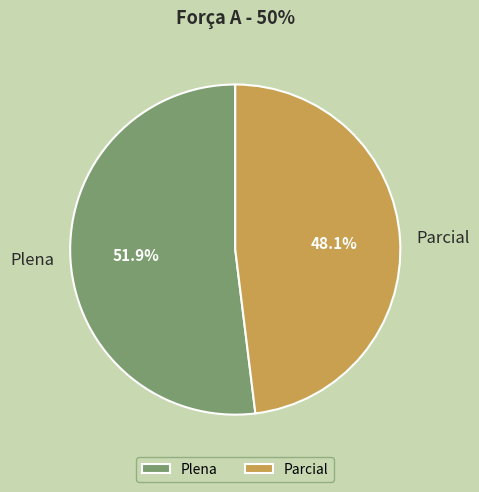

What percentage do Plena and Parcial together represent?

100.0%